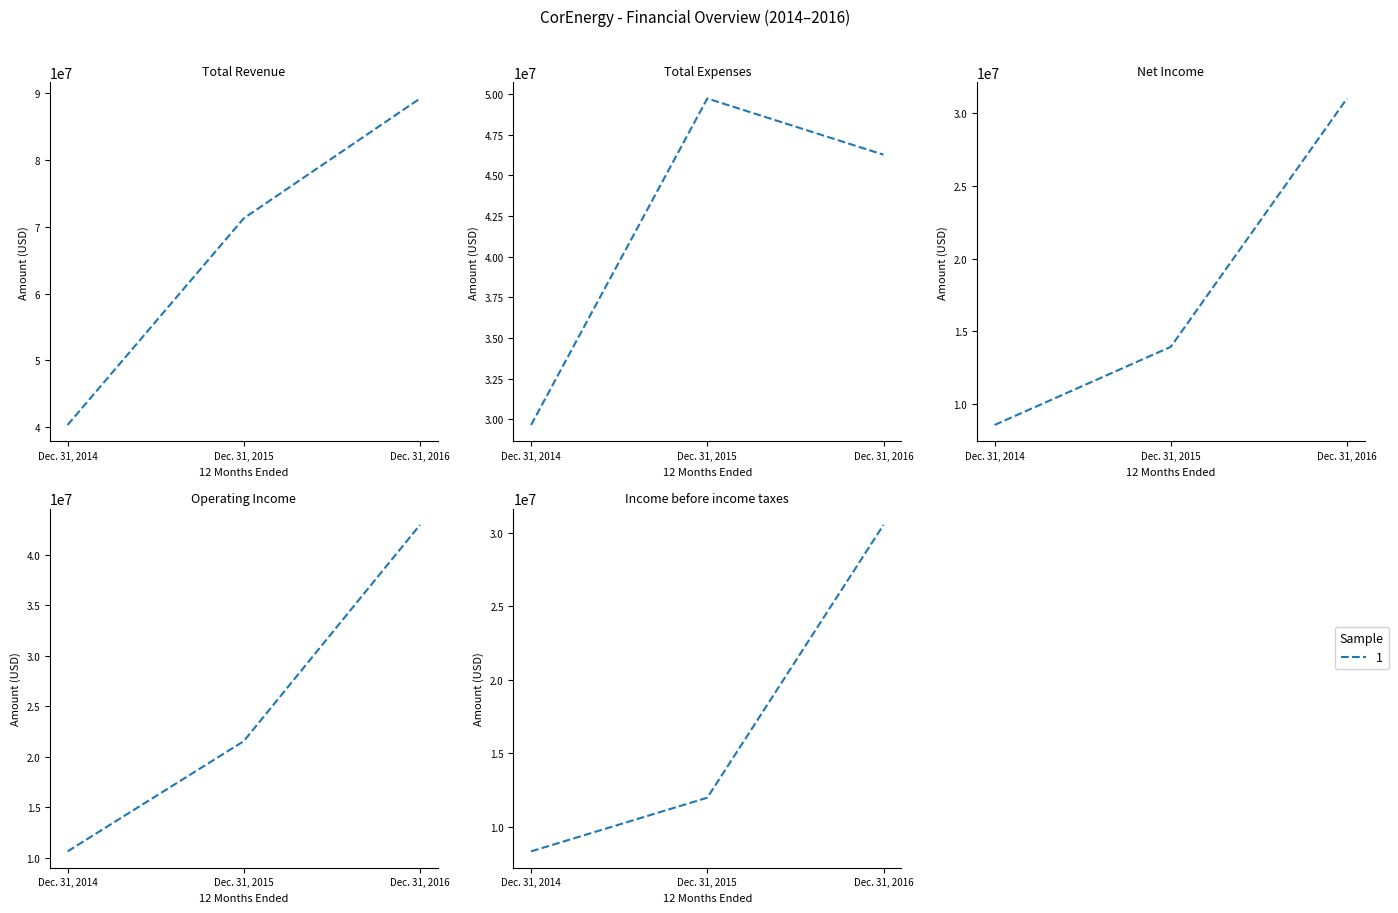

What is the sum of all Total Expenses values?

125656152